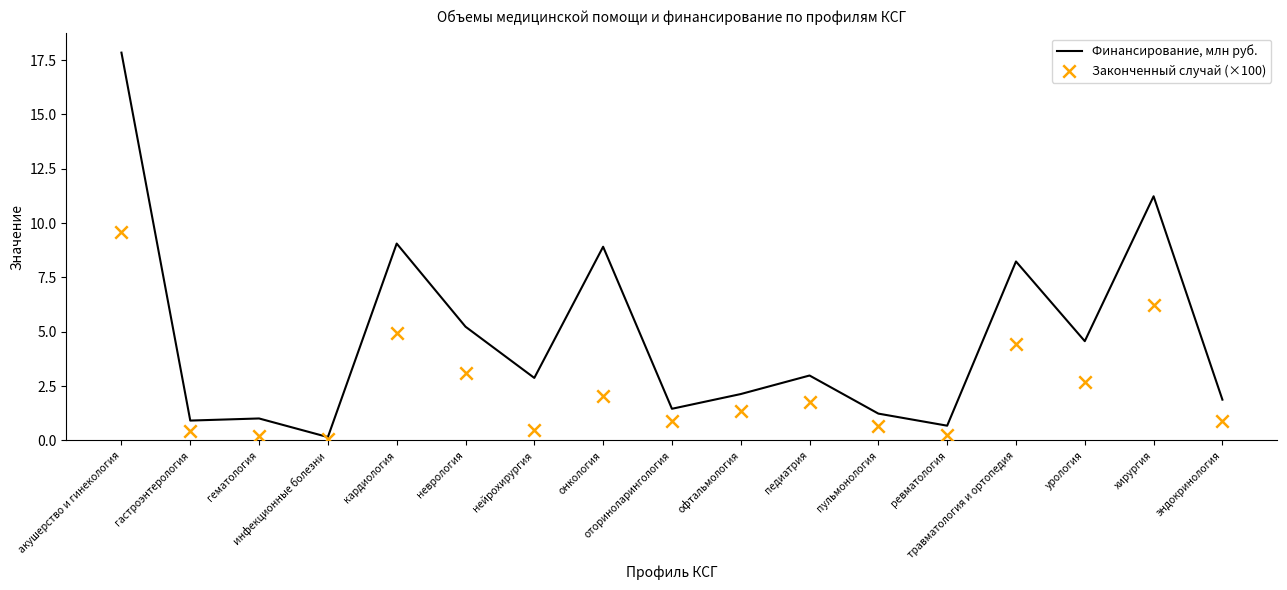

What is the total value across all series at эндокринология?

2.8